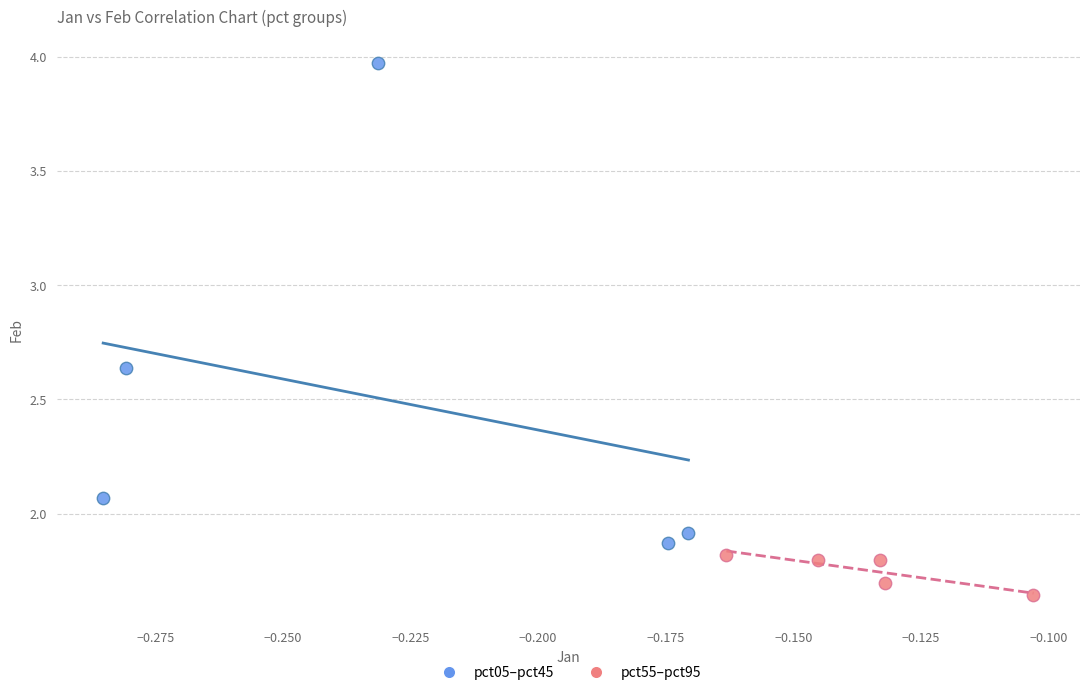

Which series reaches the minimum Y coordinate?

pct55–pct95